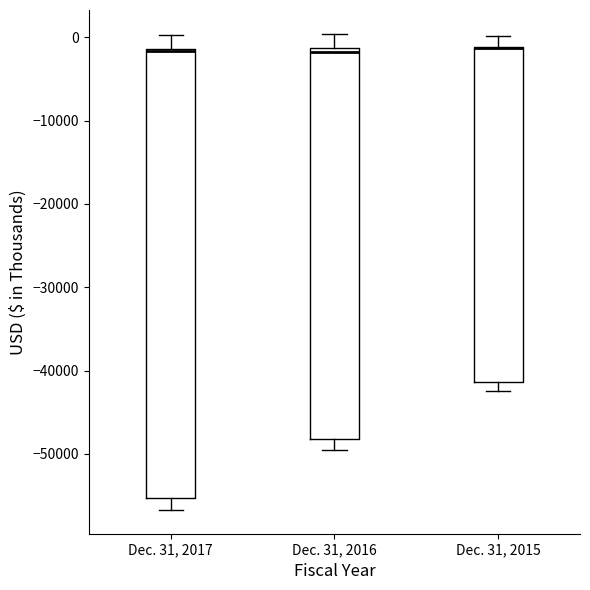

Reading left to right, read every box against the y-axis: the position of its median line, the range the box covers, and the ends of its whiskers. The values are not printed on the chart, so give them approximately, as read against the axis.

Dec. 31, 2017: median -2000 (drawn on the box's upper edge), box -55000 to -1000, whiskers -57000 to 0
Dec. 31, 2016: median -2000, box -48000 to -1000, whiskers -50000 to 0
Dec. 31, 2015: median -1000 (drawn on the box's upper edge), box -41000 to -1000, whiskers -42000 to 0